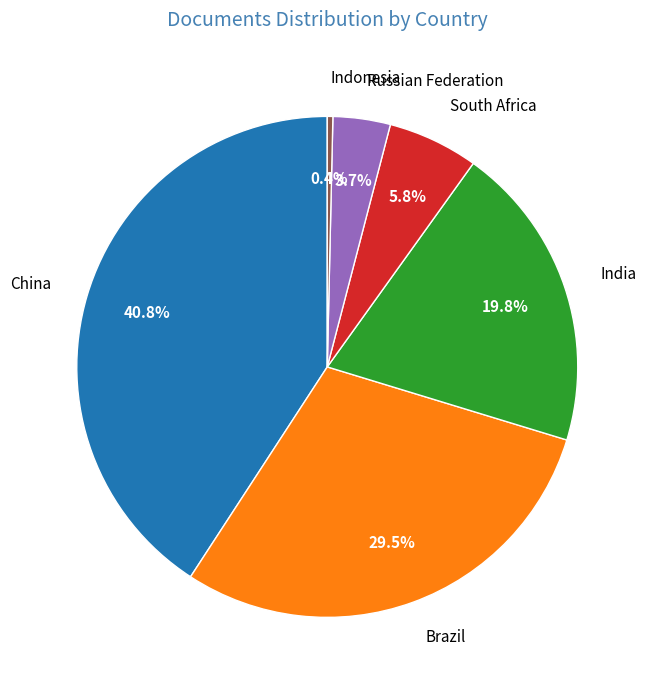

What percentage is the China slice, to the nearest percent?

41%